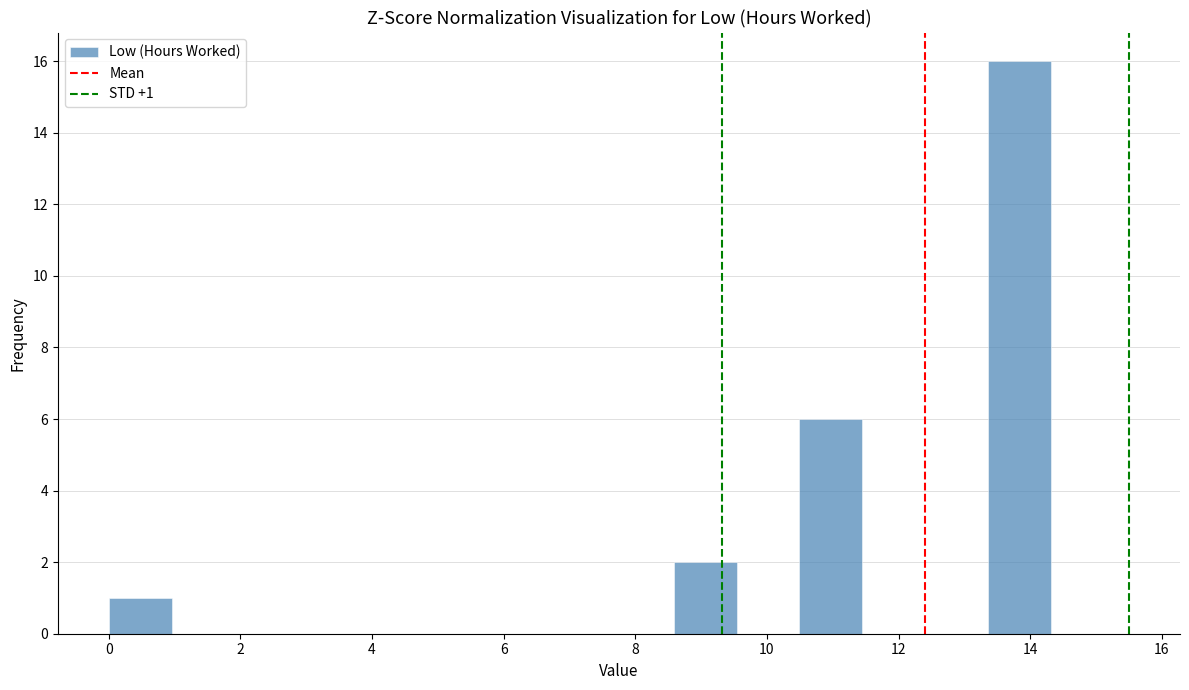

Which range on the x-axis has the tallest bar?

13.4 to 14.4